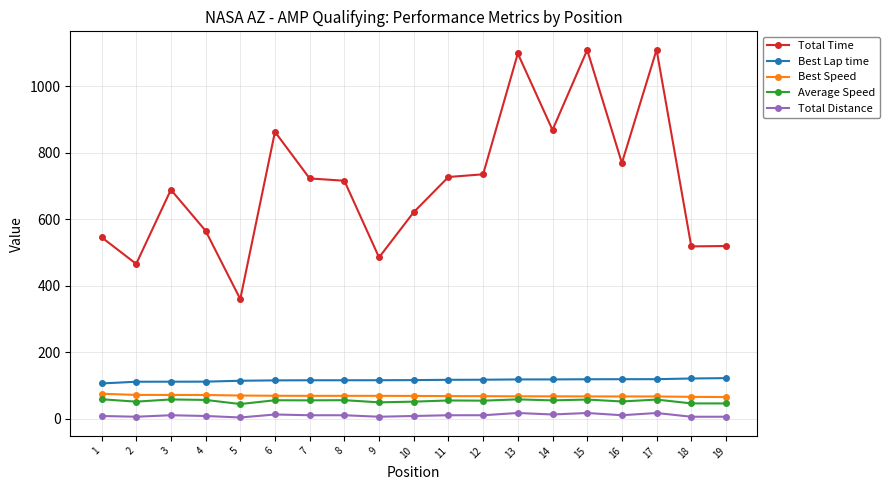

Which series has the largest range (max minus min)?

Total Time